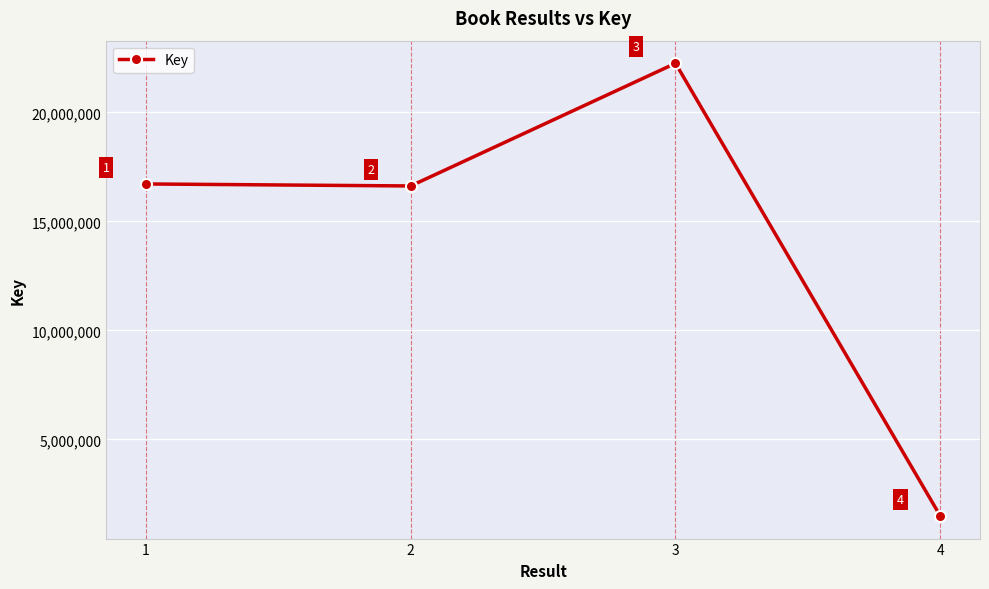

Is this an area chart (filled region under the line)?

No